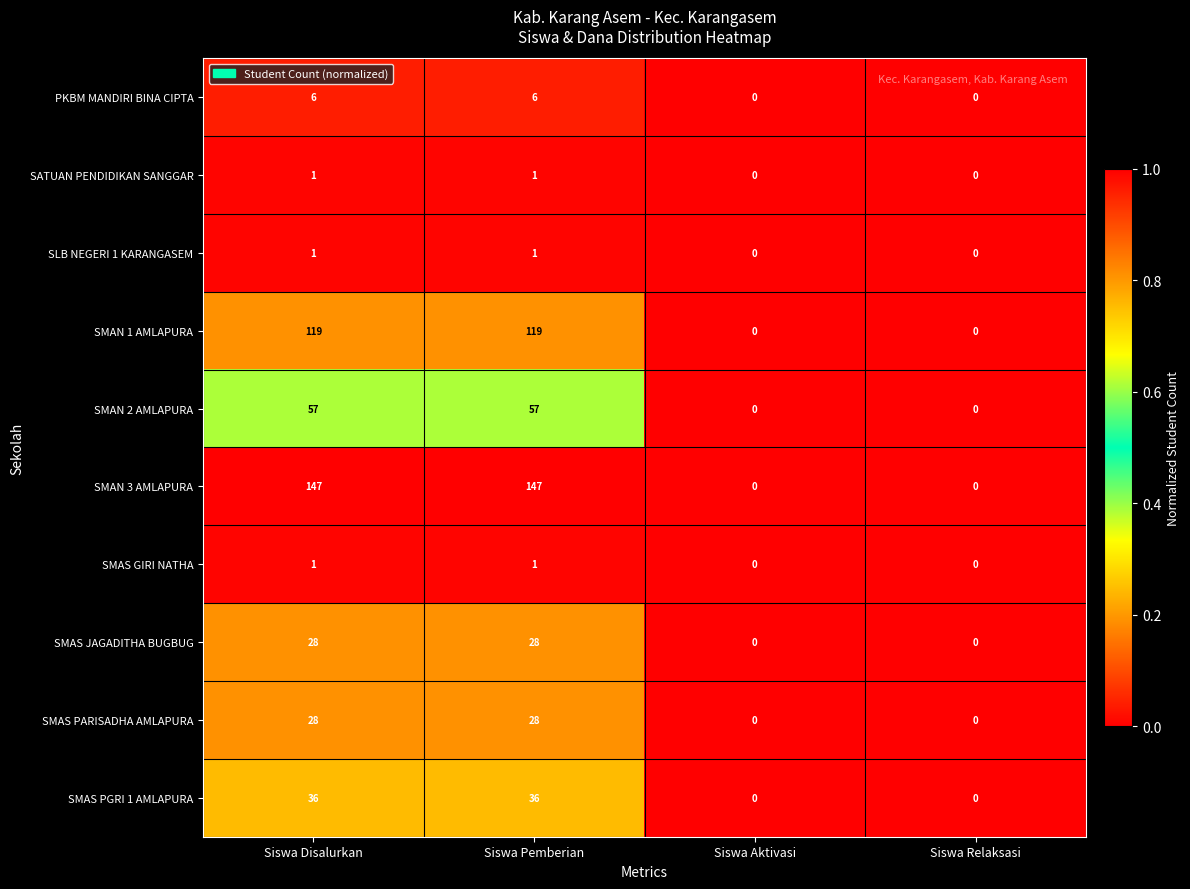

What is the greatest value displayed?

147